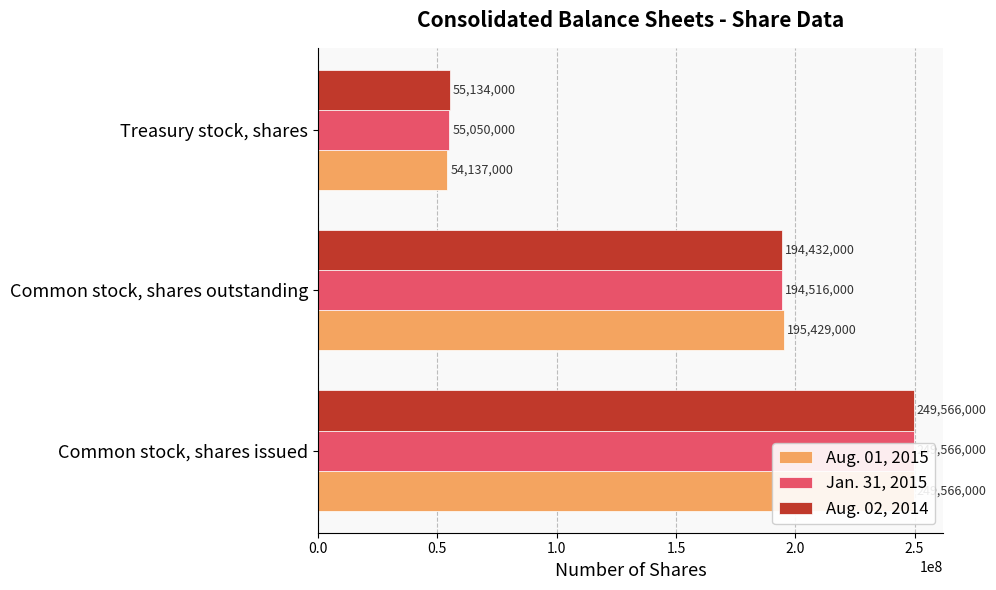

What are all the series names shown in the legend?

Aug. 01, 2015, Jan. 31, 2015, Aug. 02, 2014